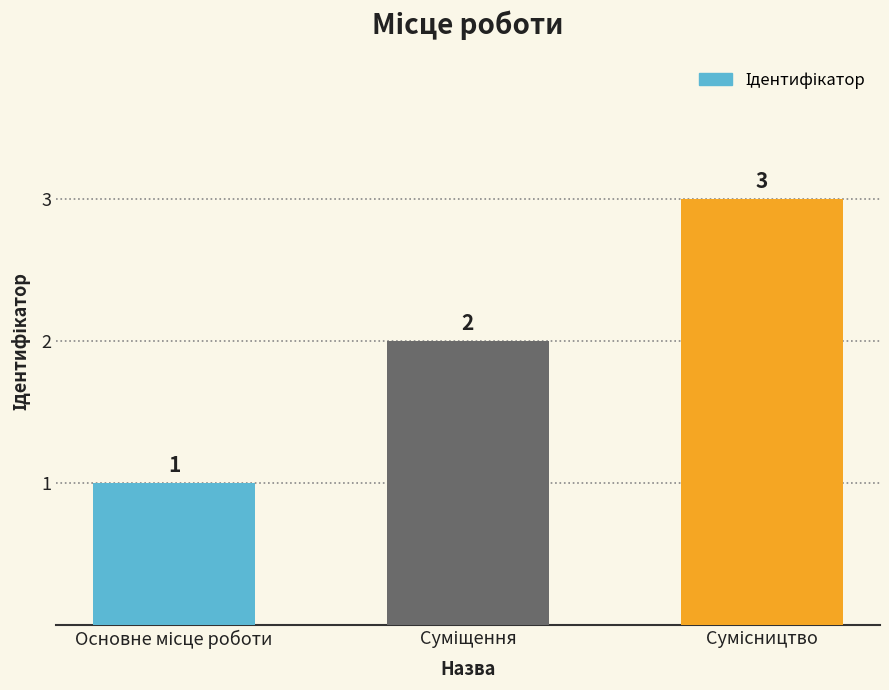

What is the greatest value displayed?

3